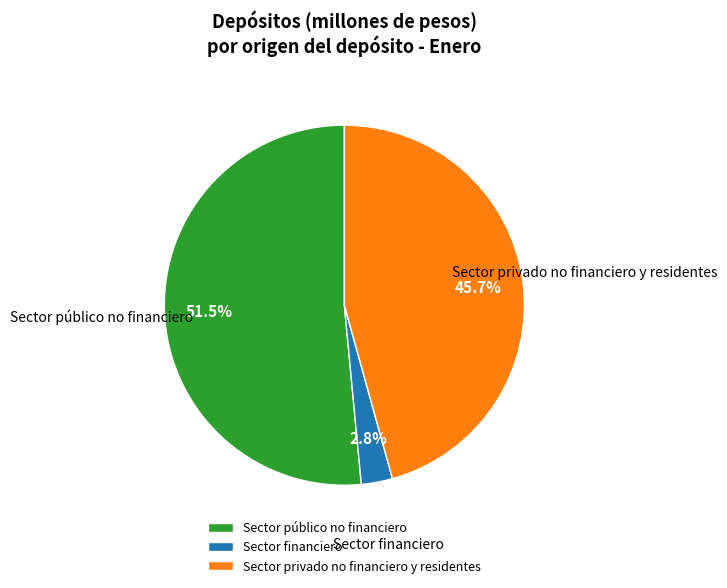

To the nearest percent, what portion does Sector financiero represent?

3%